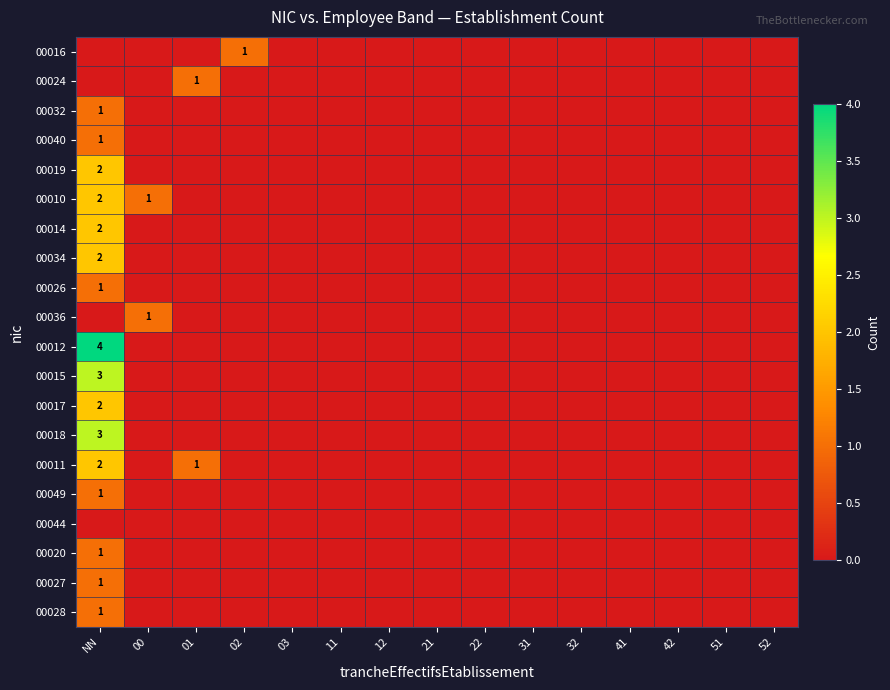

True or false: 00020 has a value of 2 at NN.

False